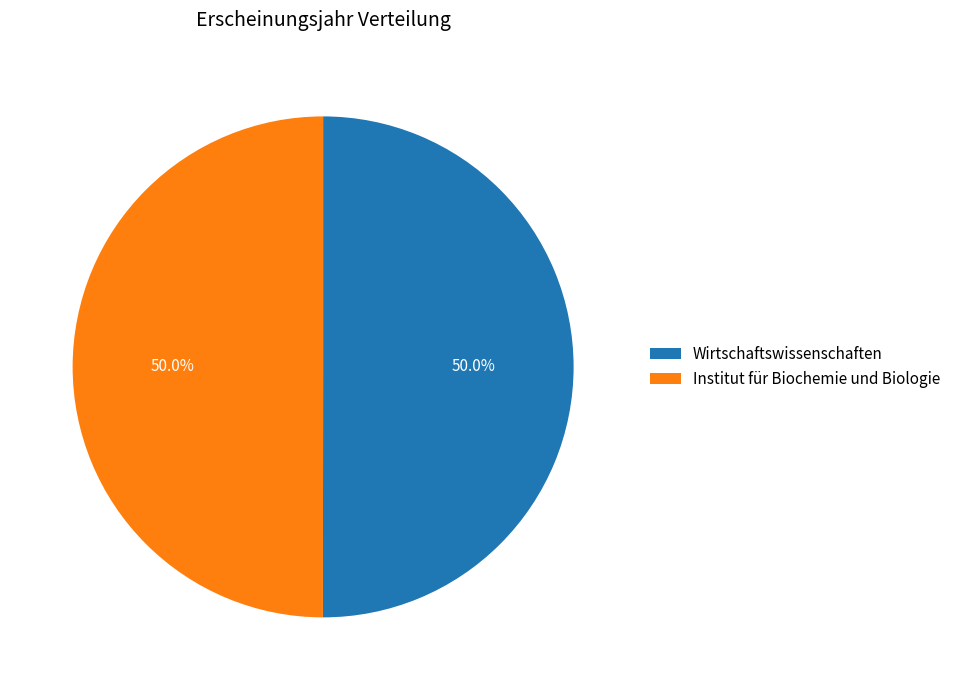

What percentage is NOT represented by Wirtschaftswissenschaften?

50.0%